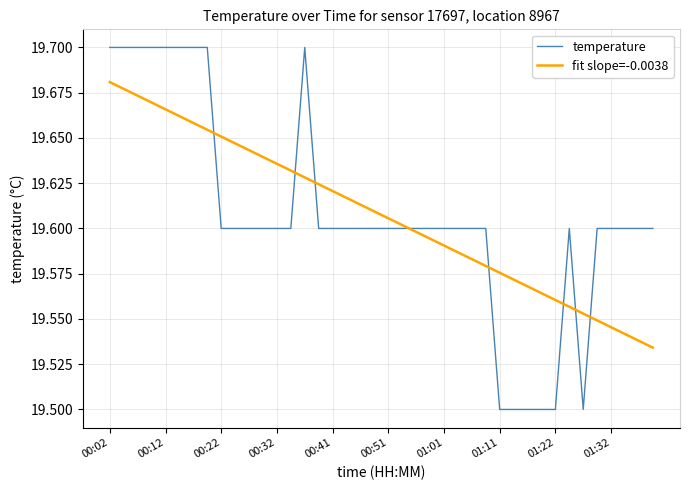

Which series has the widest spread of values?

temperature